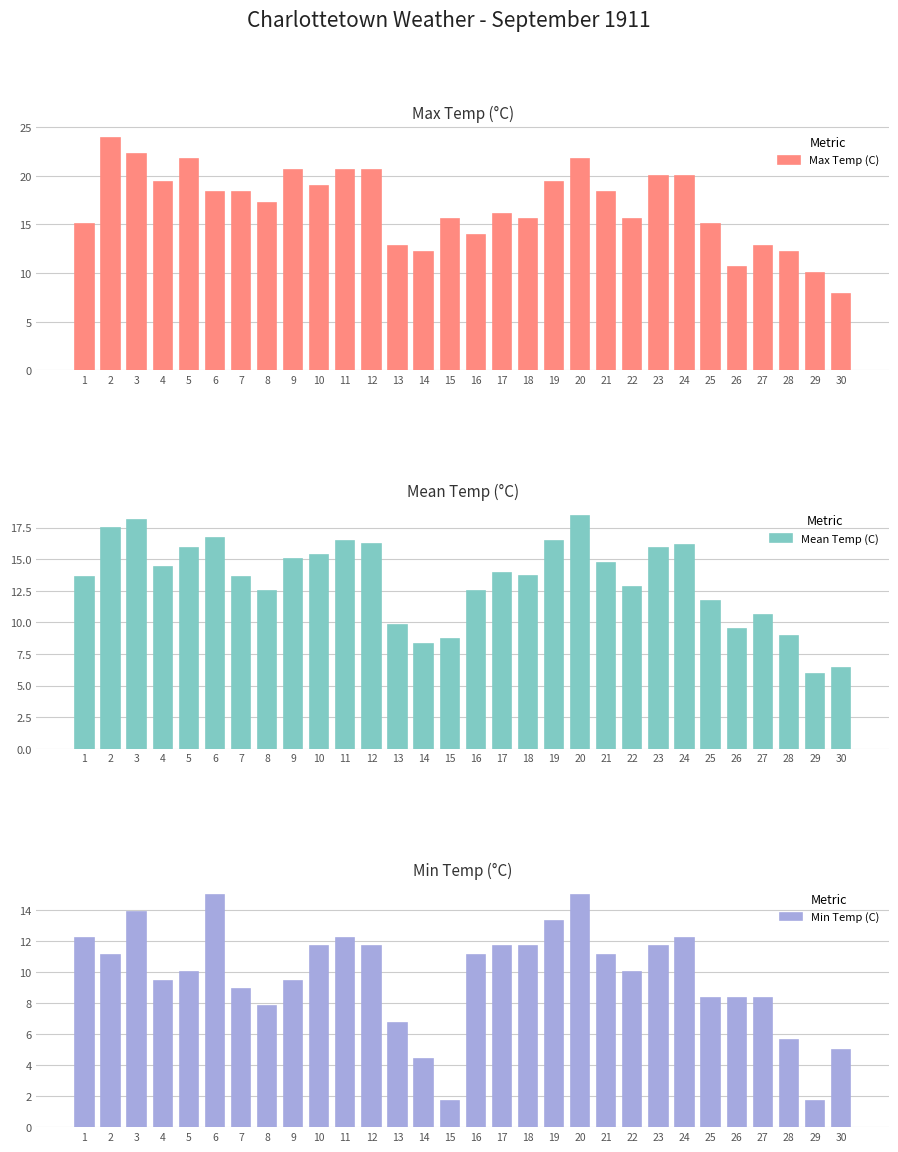

What is the greatest value displayed?

23.9